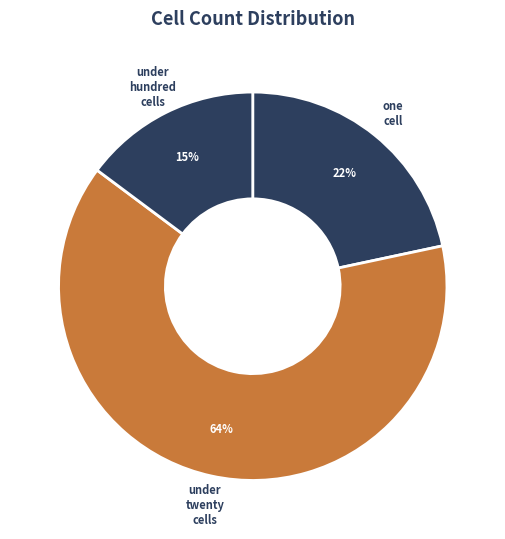

What is the largest slice in the pie chart?

under_twenty_cells